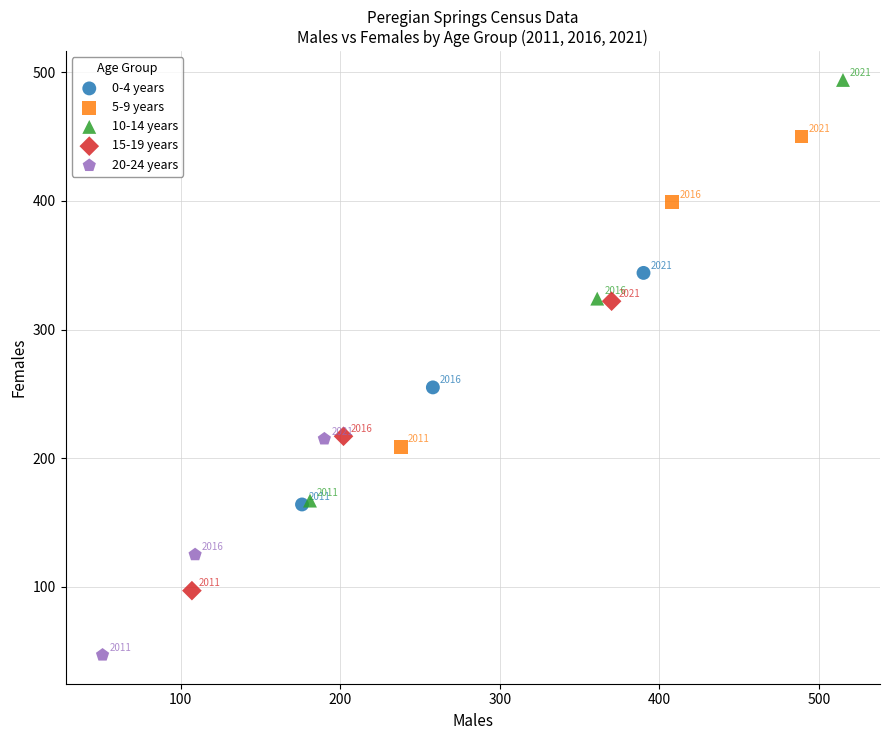

Which series reaches the minimum Y coordinate?

20-24 years